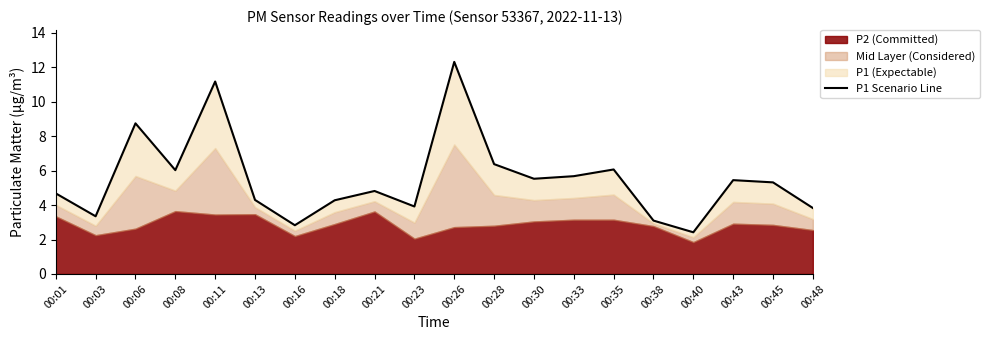

What is the ratio of the value at 00:01 to the value at 00:18?

1.1